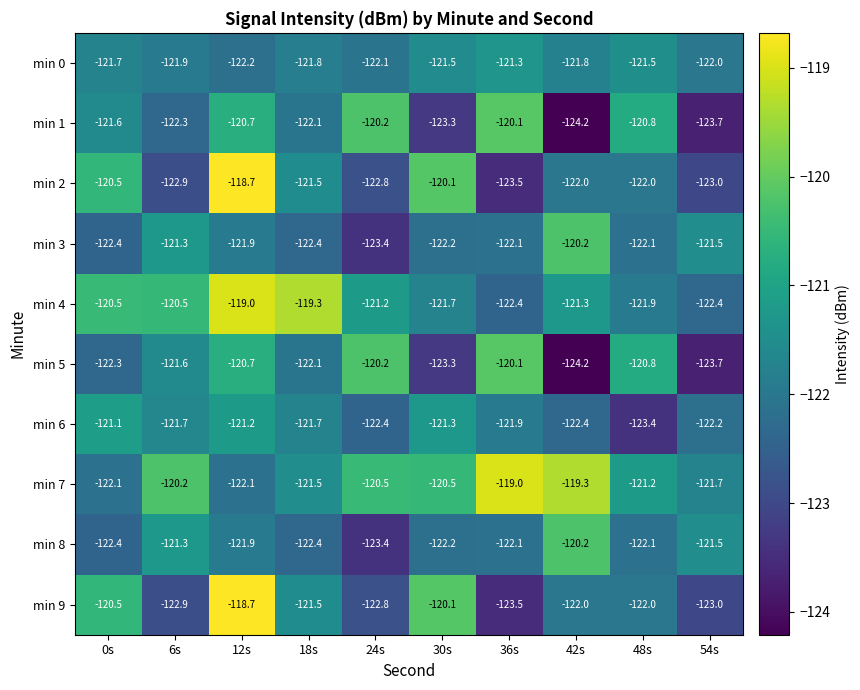

What is the sum of all min 9 values?

-1217.0